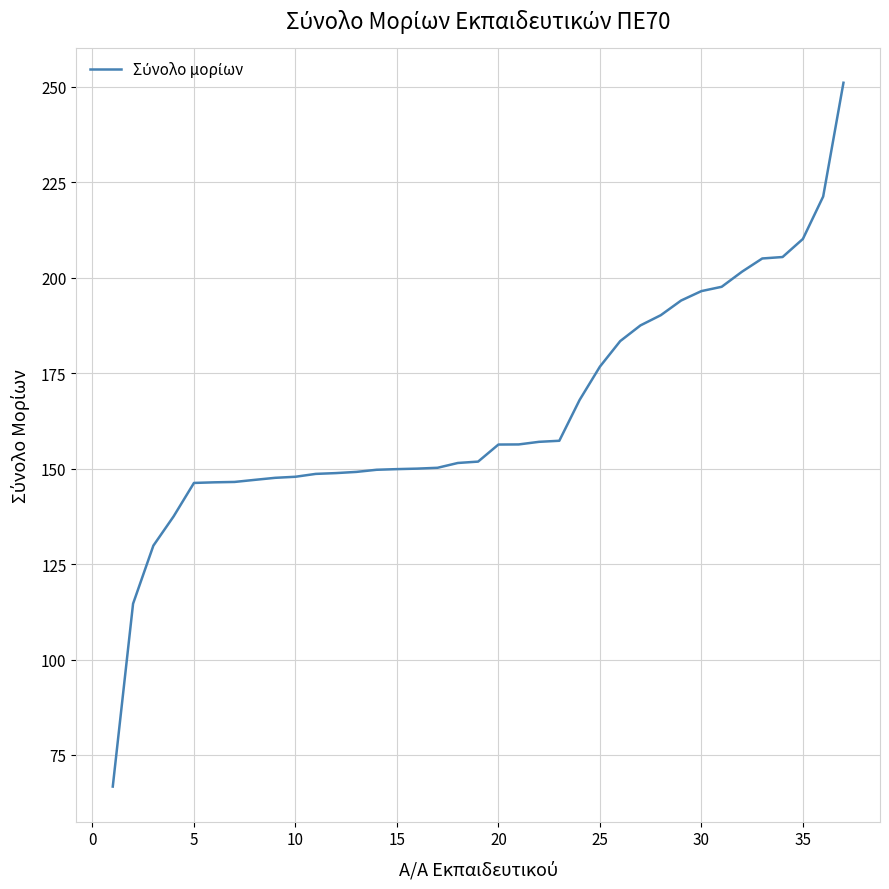

What is the greatest value displayed?

251.1